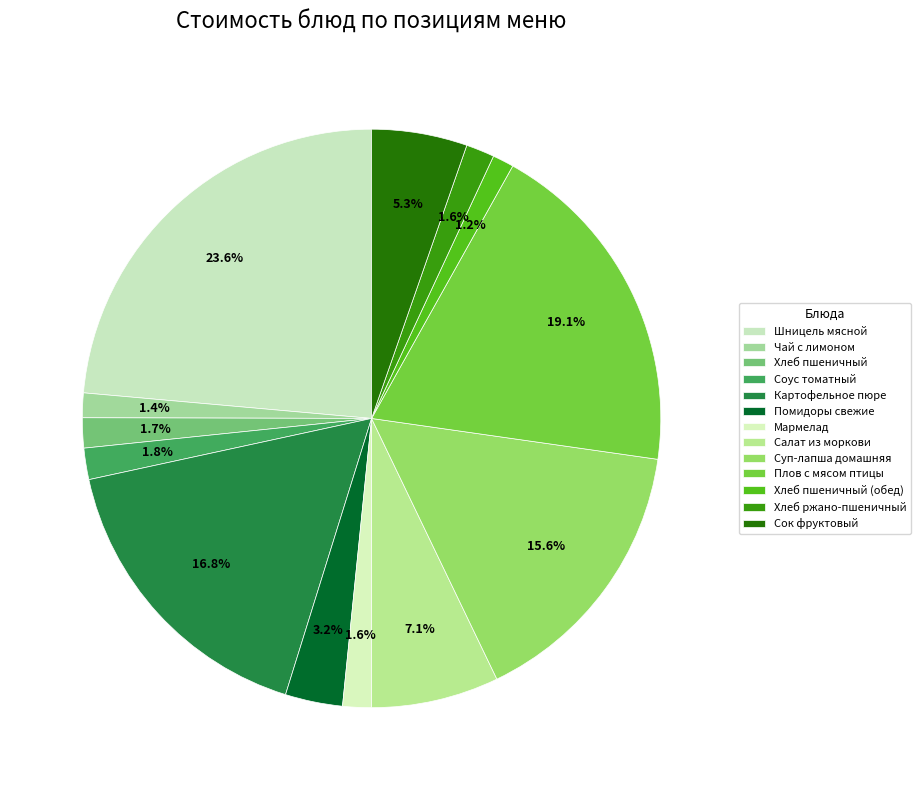

Rank the categories by value from highest to lowest.

Шницель мясной, Плов с мясом птицы, Картофельное пюре, Суп-лапша домашняя, Салат из моркови, Сок фруктовый, Помидоры свежие, Соус томатный, Хлеб пшеничный, Мармелад, Хлеб ржано-пшеничный, Чай с лимоном, Хлеб пшеничный (обед)